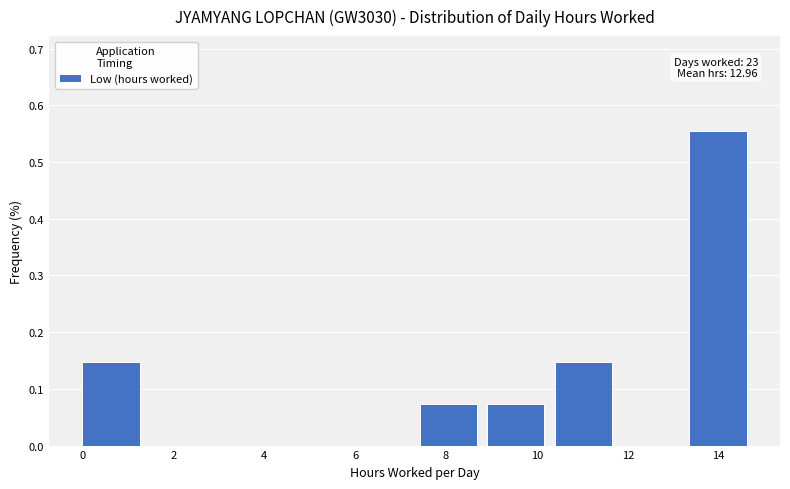

Over which range of the x-axis is the bar tallest?

13.4 to 14.8